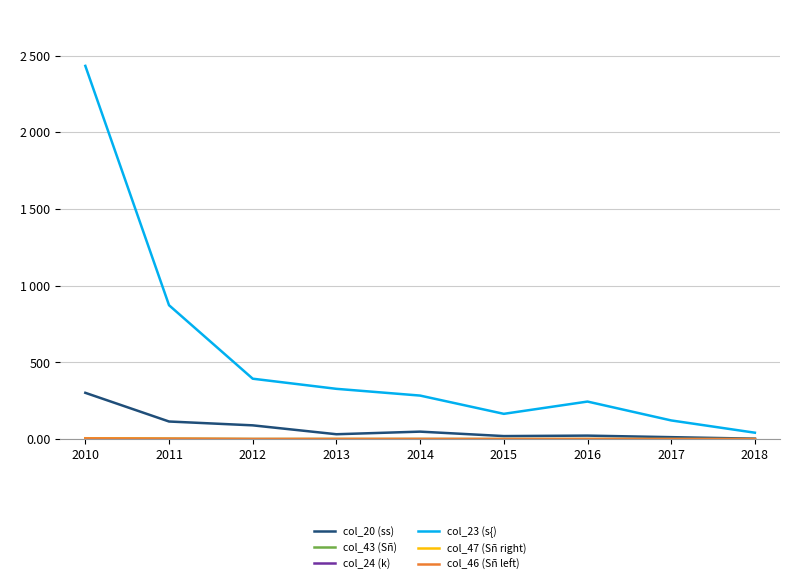

True or false: col_43 (Sñ) and col_47 (Sñ right) intersect in this chart.

False